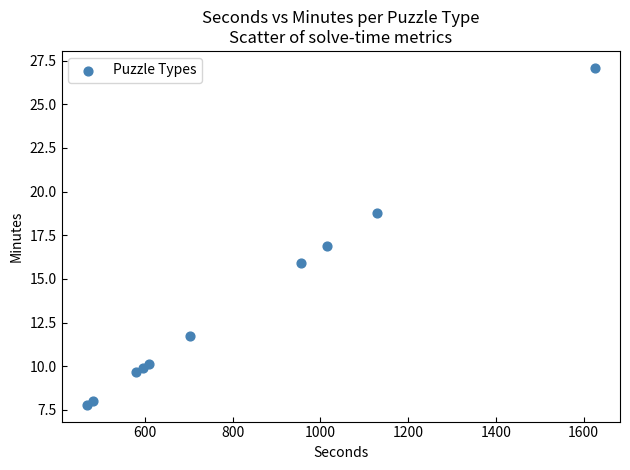

What is the average X value?

815.9